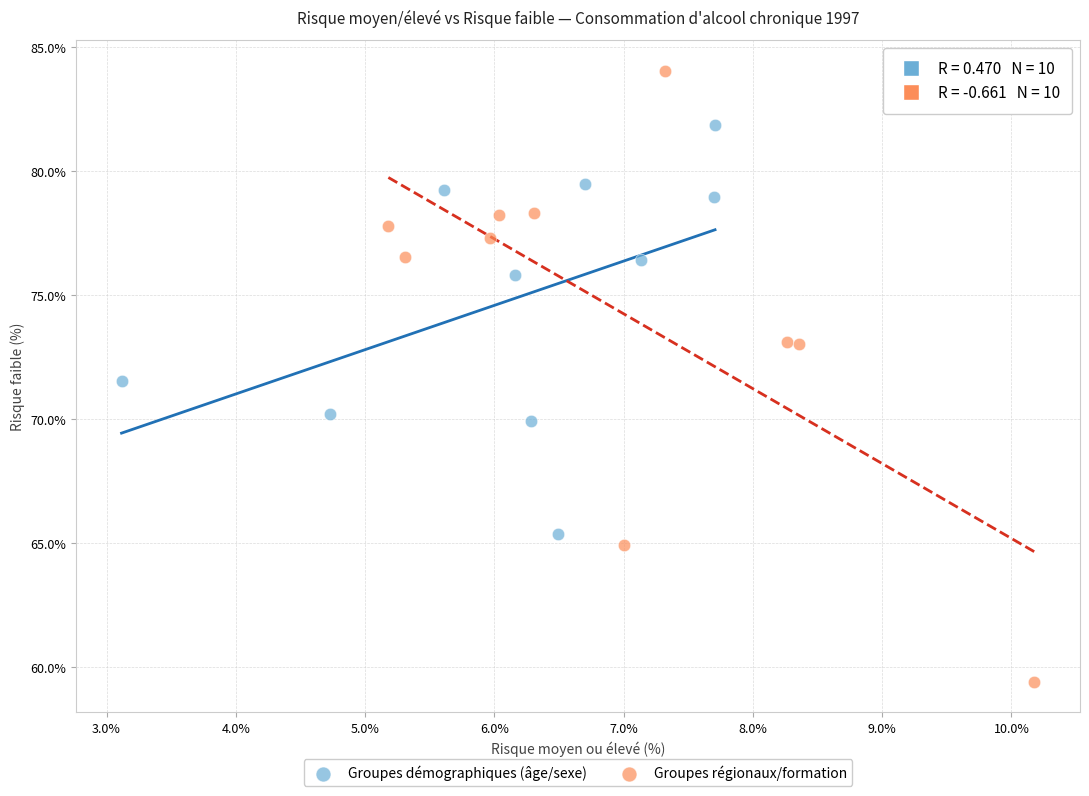

Which series has the largest Y range (max minus min)?

Groupes régionaux/formation